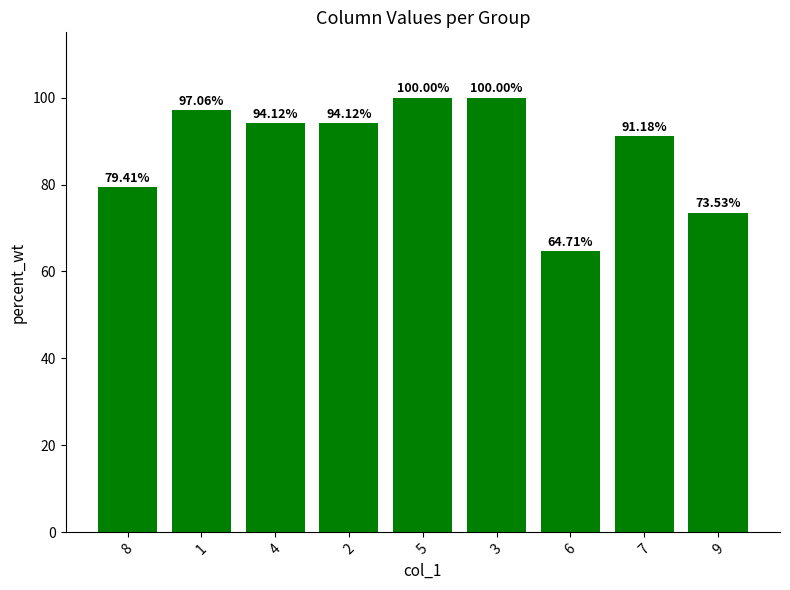

Which has a higher value, 7 or 4?

4